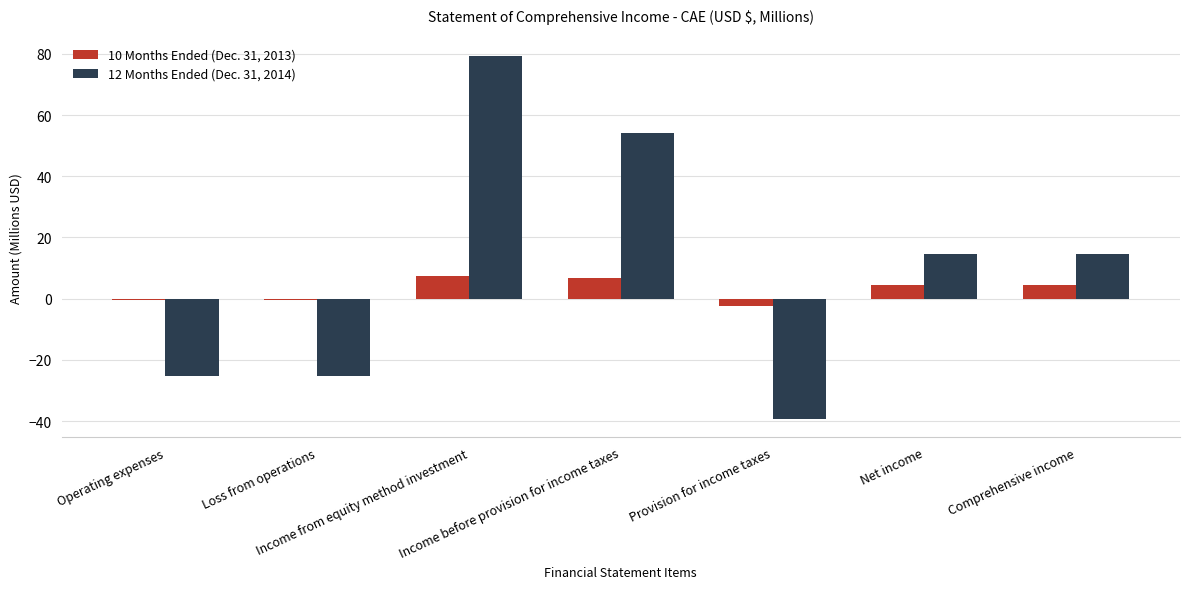

True or false: 12 Months Ended (Dec. 31, 2014) has a value of 127.6 at Income from equity method investment.

False